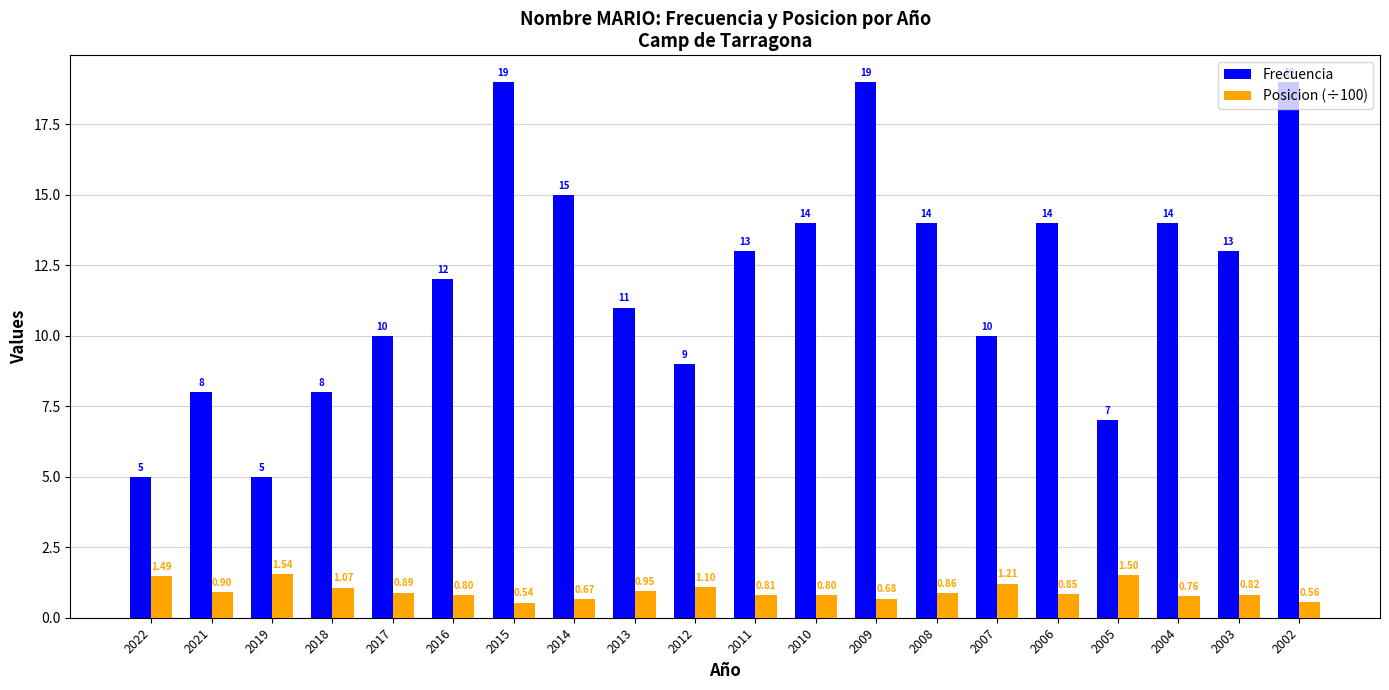

Which series has the largest total across all categories?

Frecuencia